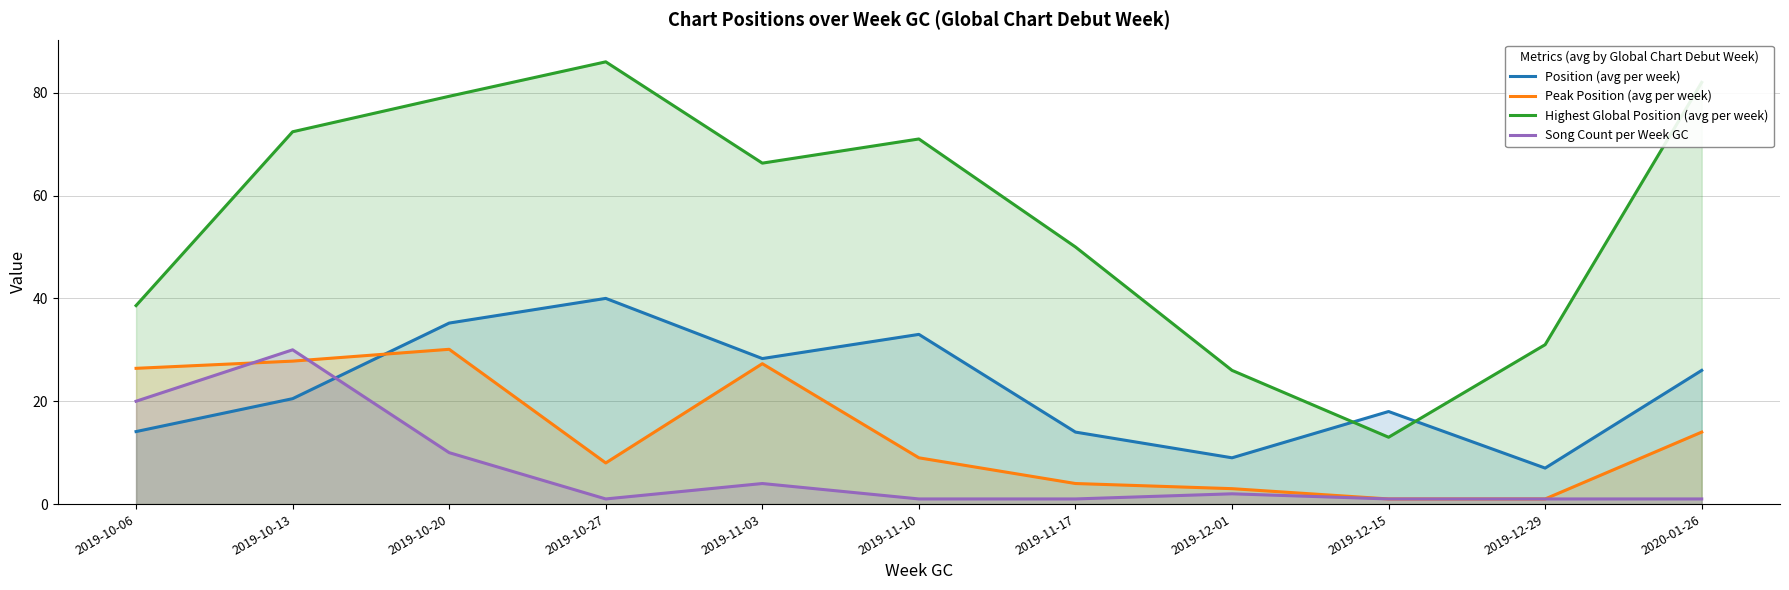

List the labels in order of Highest Global Position (avg per week) value, smallest first.

2019-12-15, 2019-12-01, 2019-12-29, 2019-10-06, 2019-11-17, 2019-11-03, 2019-11-10, 2019-10-13, 2019-10-20, 2020-01-26, 2019-10-27